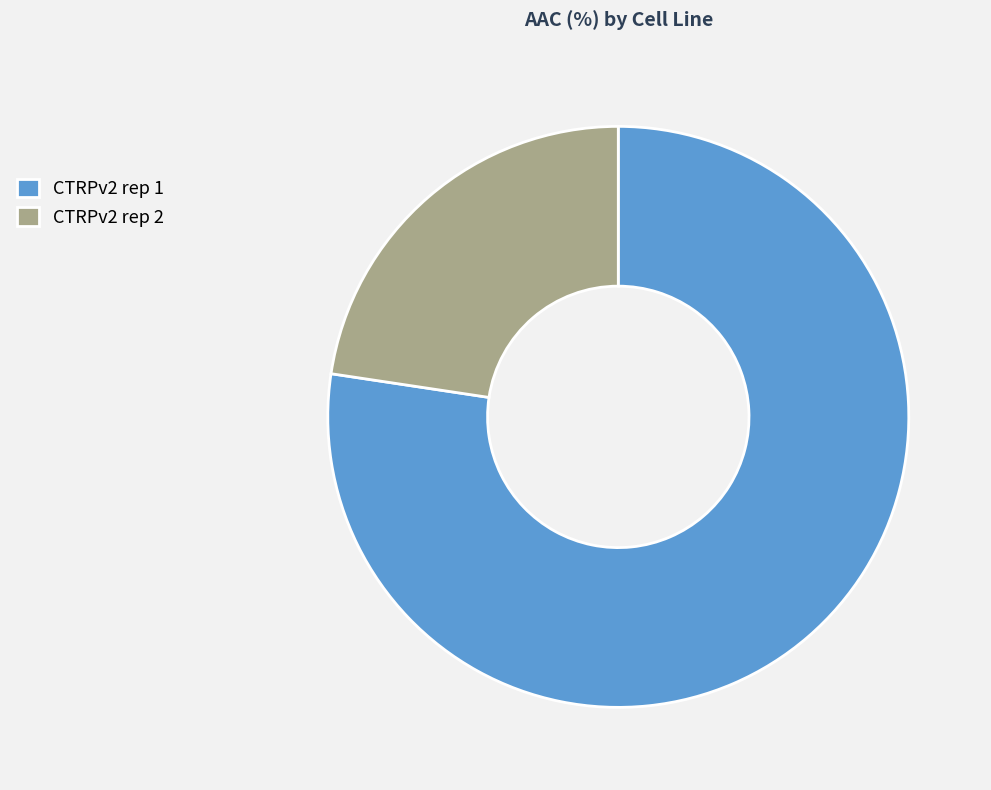

Rank the categories by value from lowest to highest.

CTRPv2 rep 2, CTRPv2 rep 1